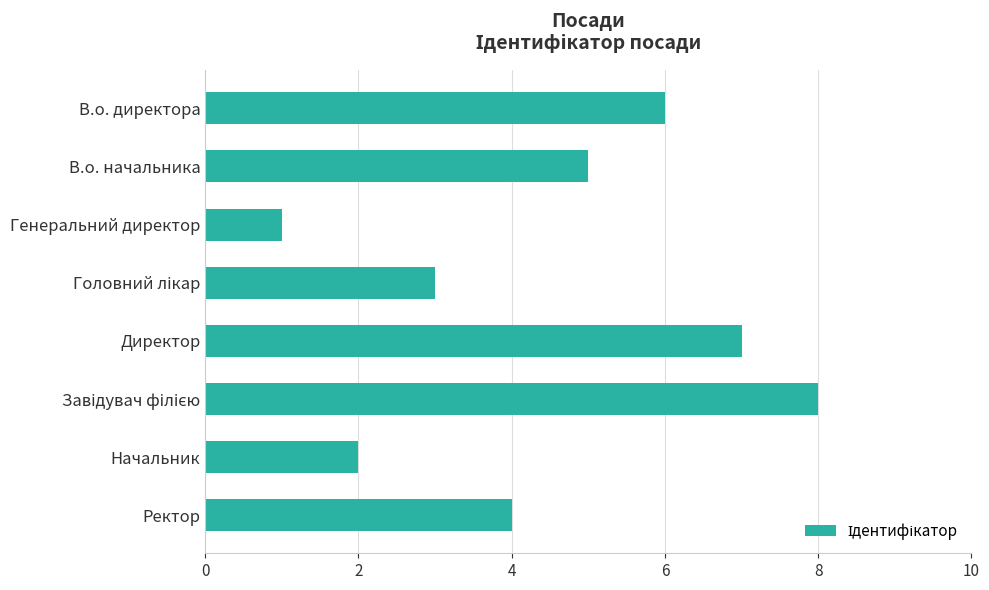

Reading top to bottom, list all the values displayed in this chart.

6	5	1	3	7	8	2	4